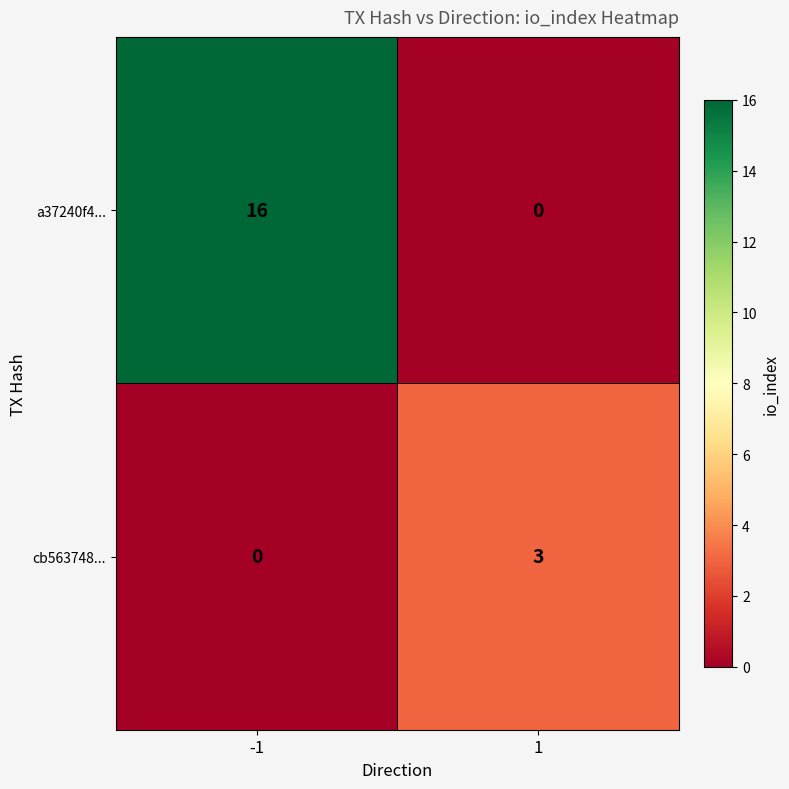

What is the total value across all series at -1?

16